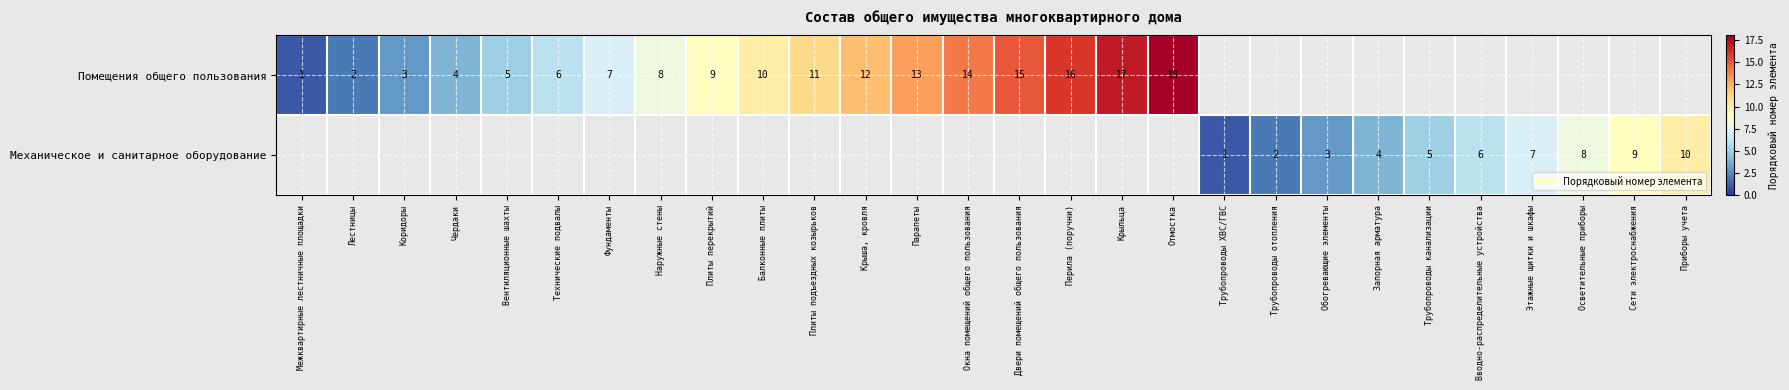

The value of Механическое и санитарное оборудование at Приборы учета is 10. True or false?

True